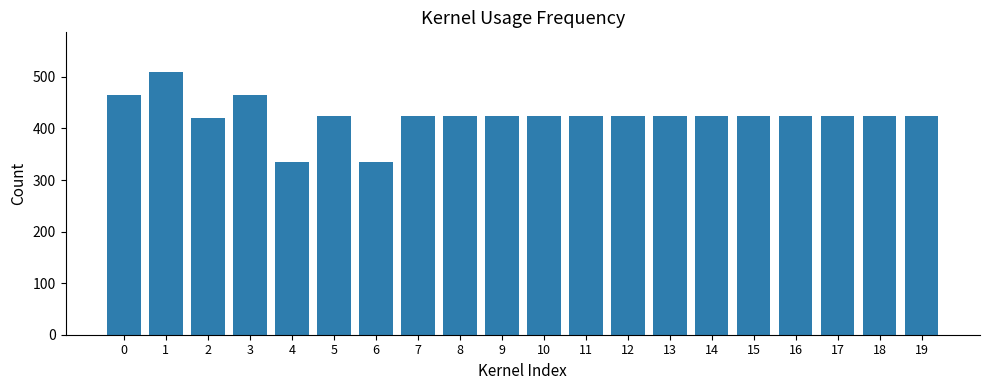

What is the sum of all values?

8480